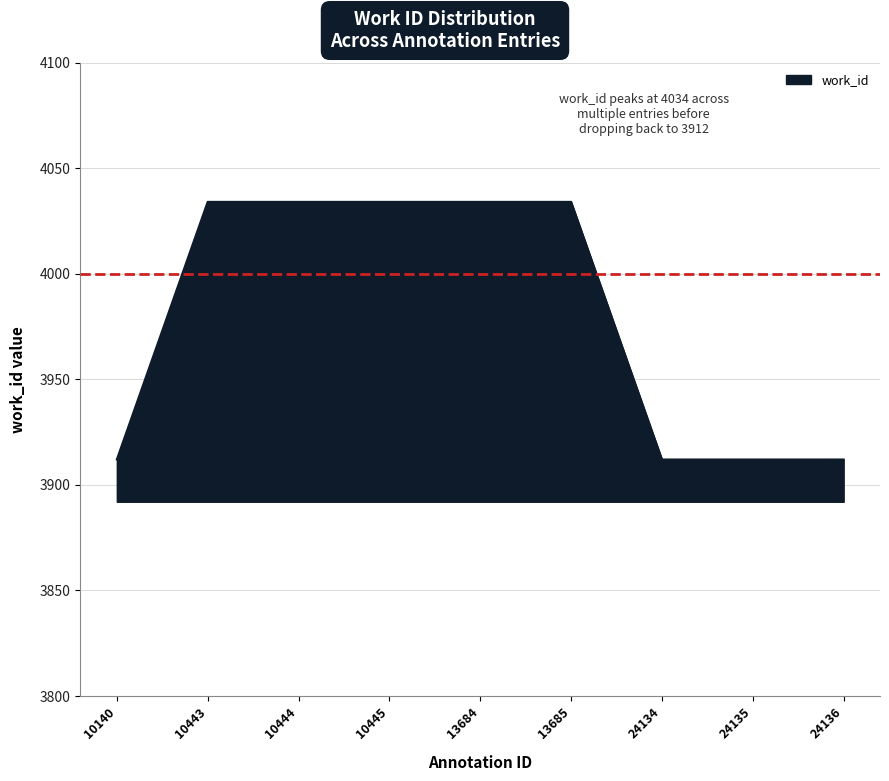

How many lines are shown in the chart?

1